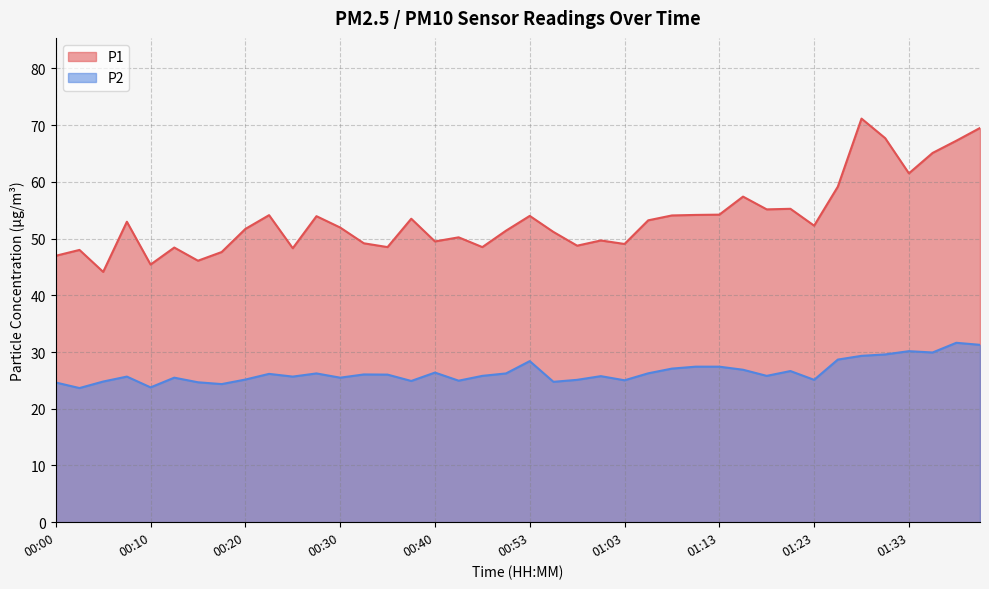

What is the difference between the second highest and minimum values in the P2 series?

7.6